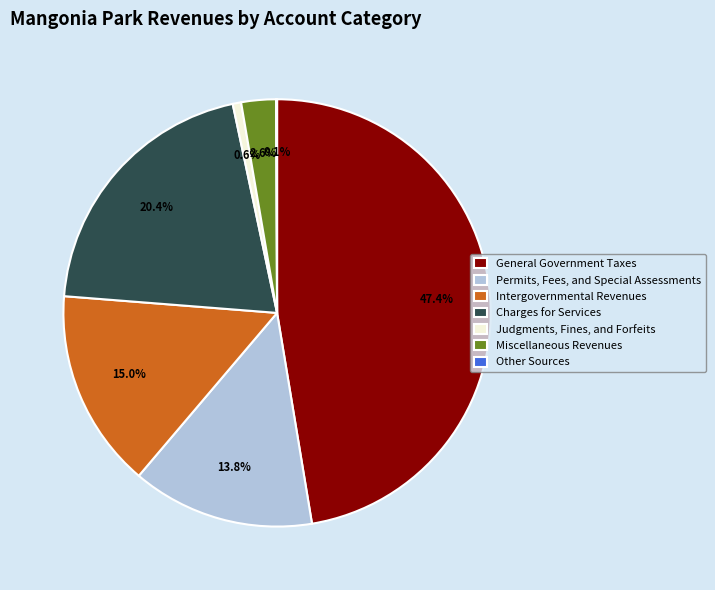

Which category has the biggest portion of the pie?

General Government Taxes